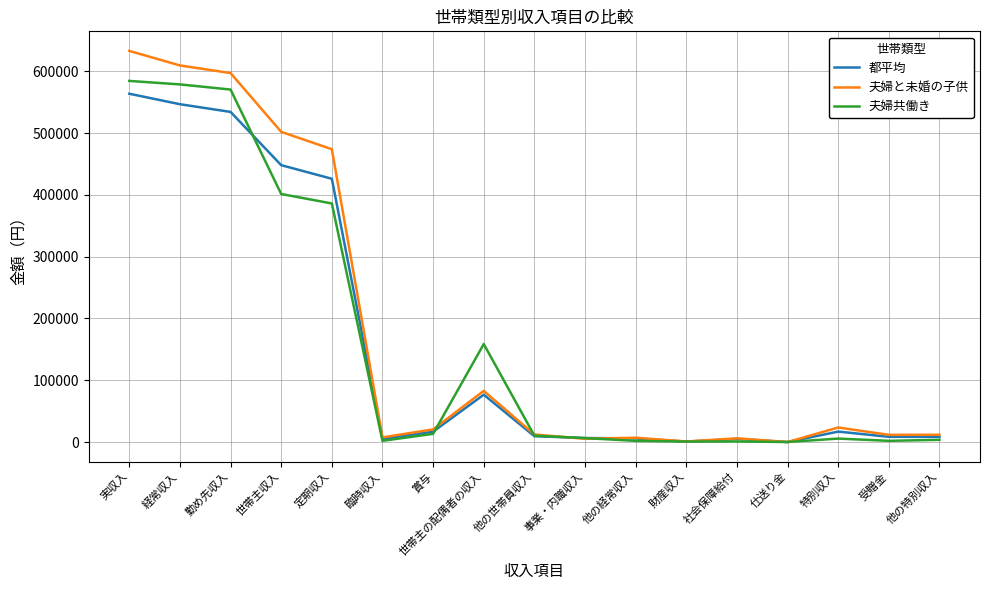

What is the maximum value for 都平均?

563659